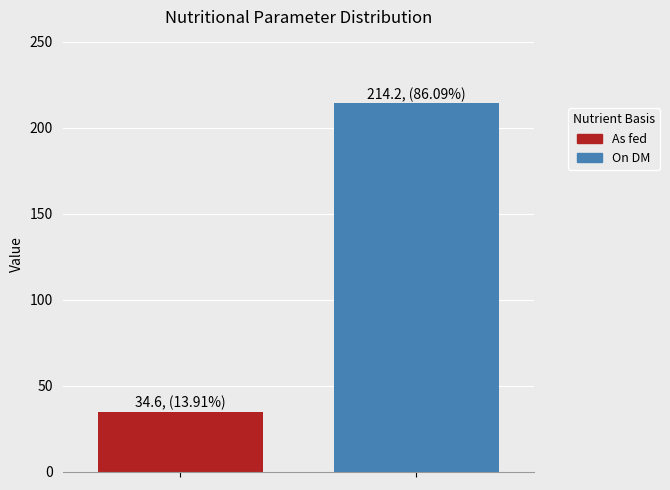

What is the maximum value shown in the chart?

214.2